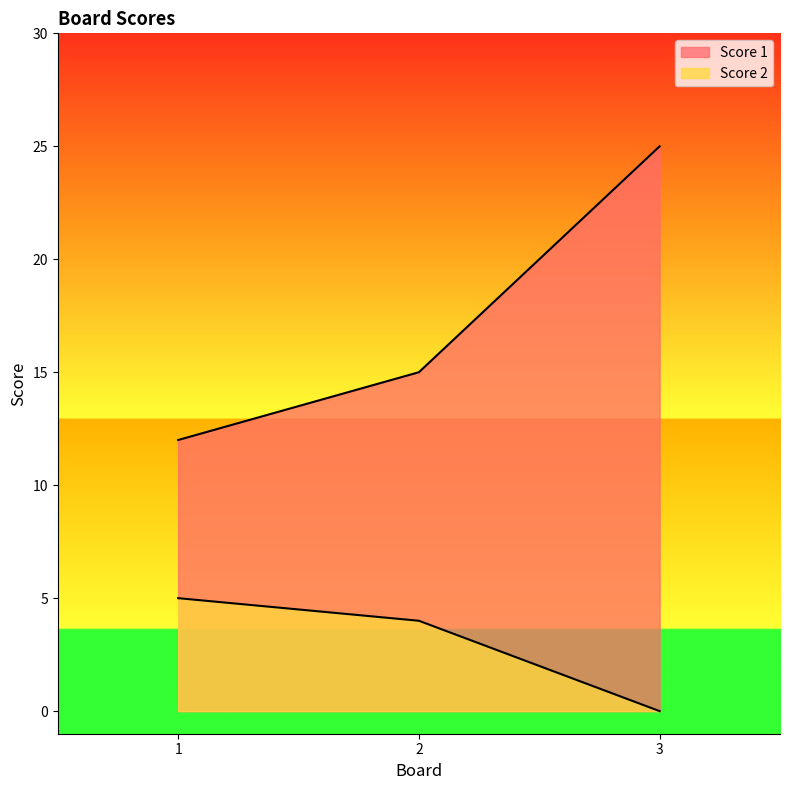

How many lines are shown in the chart?

2